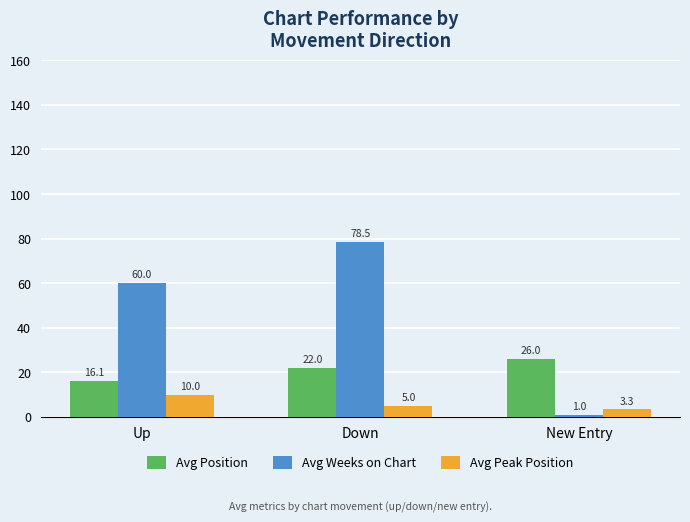

What is the lowest value of the Avg Position series?

16.1